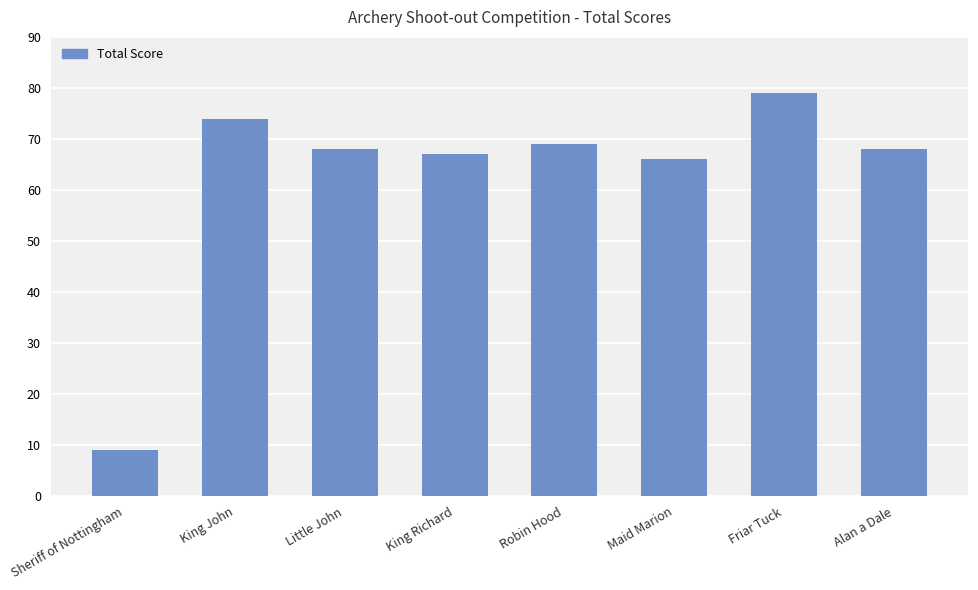

Which label corresponds to the smallest value in the chart?

Sheriff of Nottingham